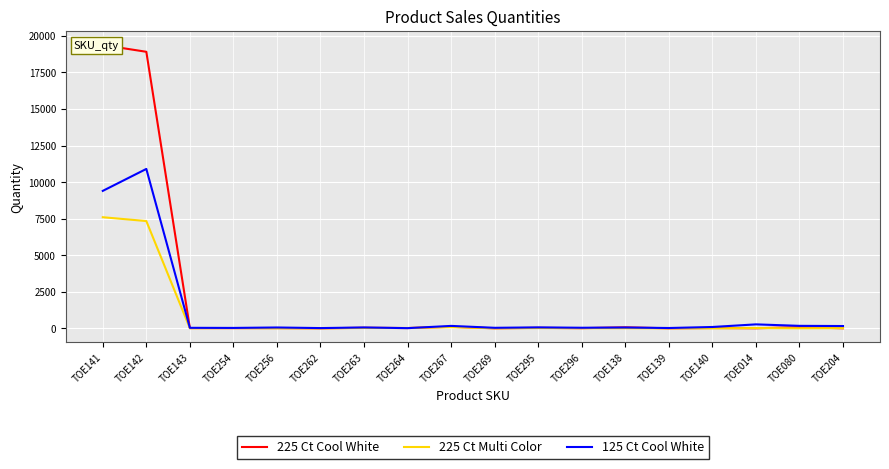

At how many categories does at least one series exceed 14525?

2